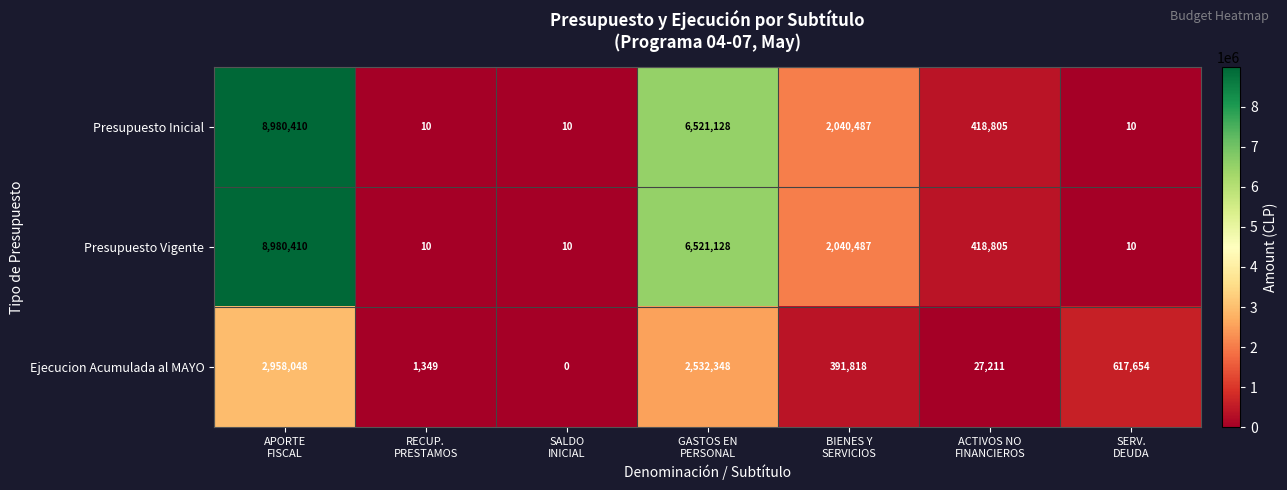

What is the difference between the maximum and minimum values in the Ejecucion Acumulada al MAYO series?

2958048